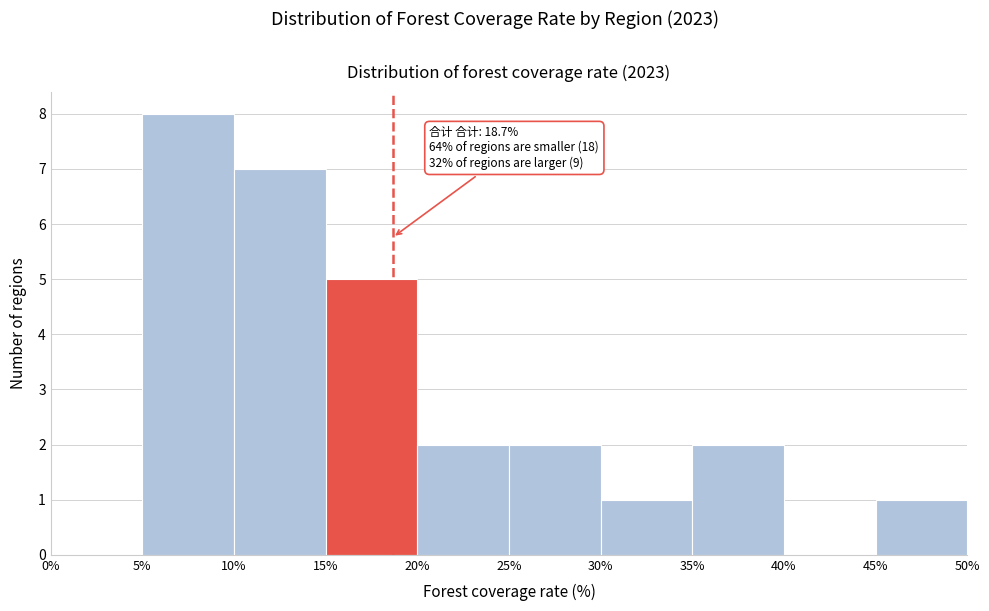

Which range on the x-axis has the tallest bar?

5% to 10%